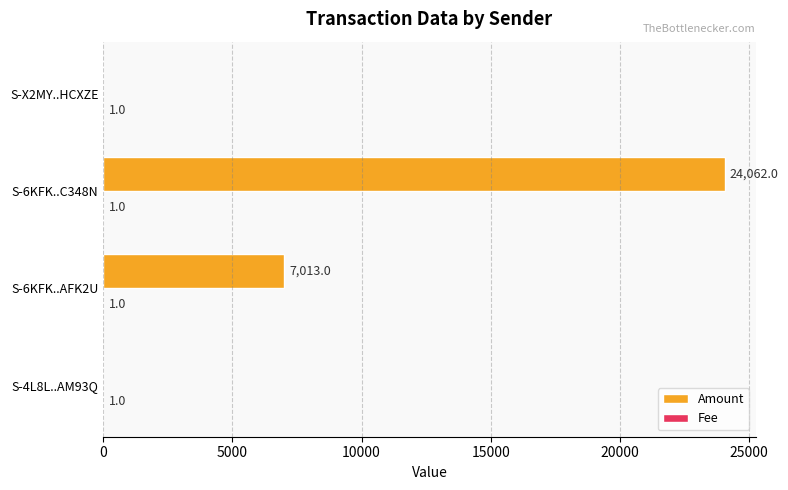

The Amount series shows 7013 at S-6KFK..AFK2U. True or false?

True